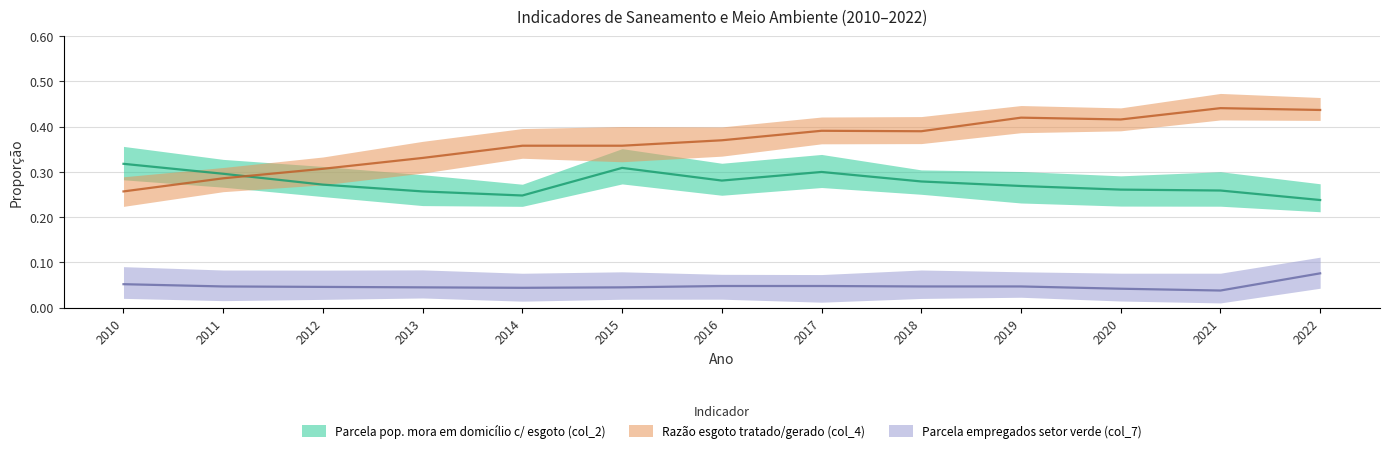

The Razão esgoto tratado/gerado (col_4) series shows 0.4 at 2014. True or false?

True